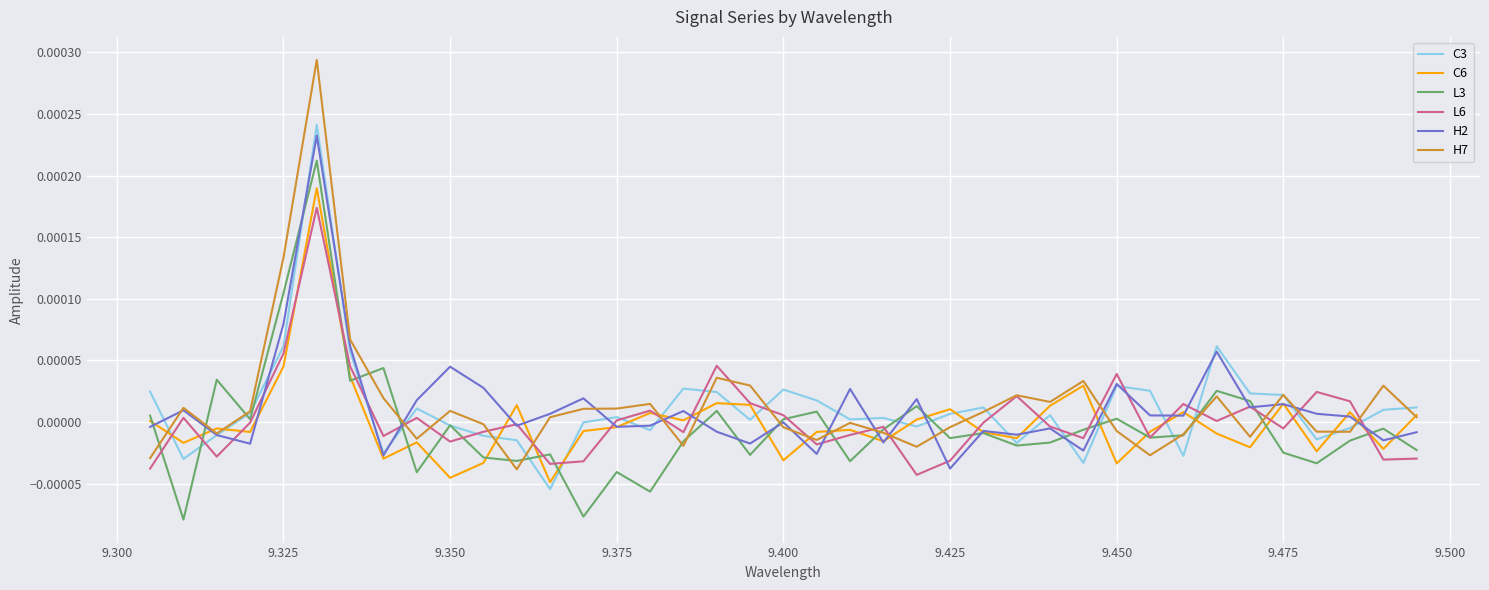

How many lines are shown in the chart?

6